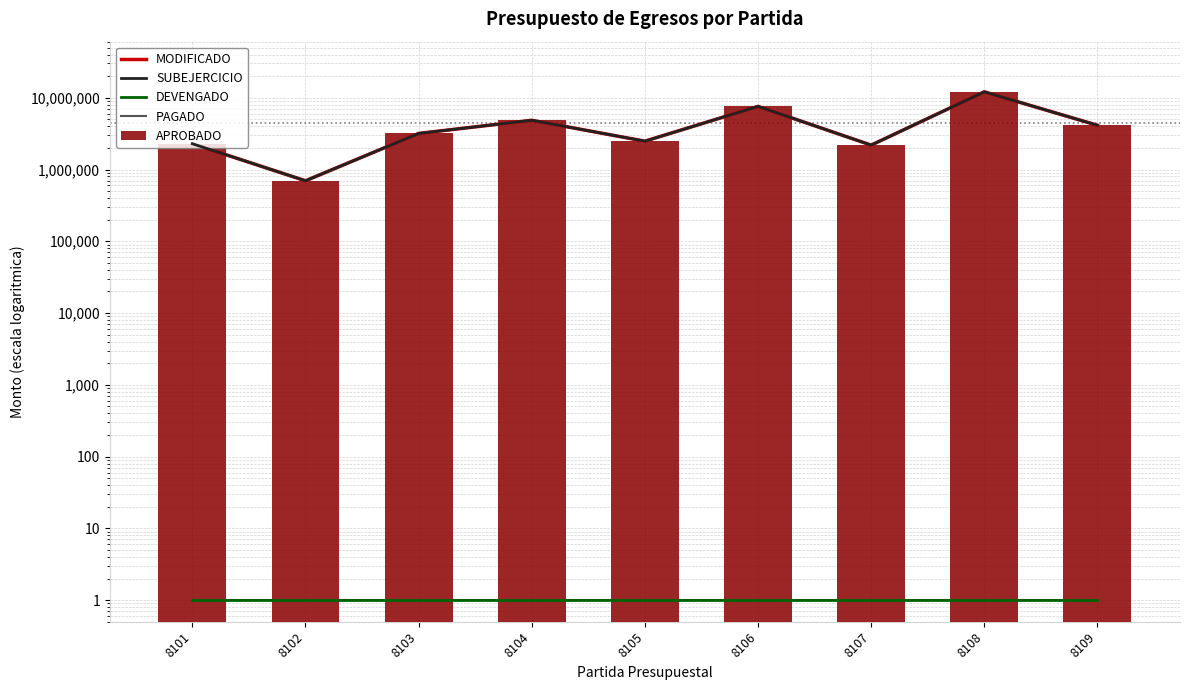

What are all the series names shown in the legend?

MODIFICADO, SUBEJERCICIO, DEVENGADO, PAGADO, APROBADO